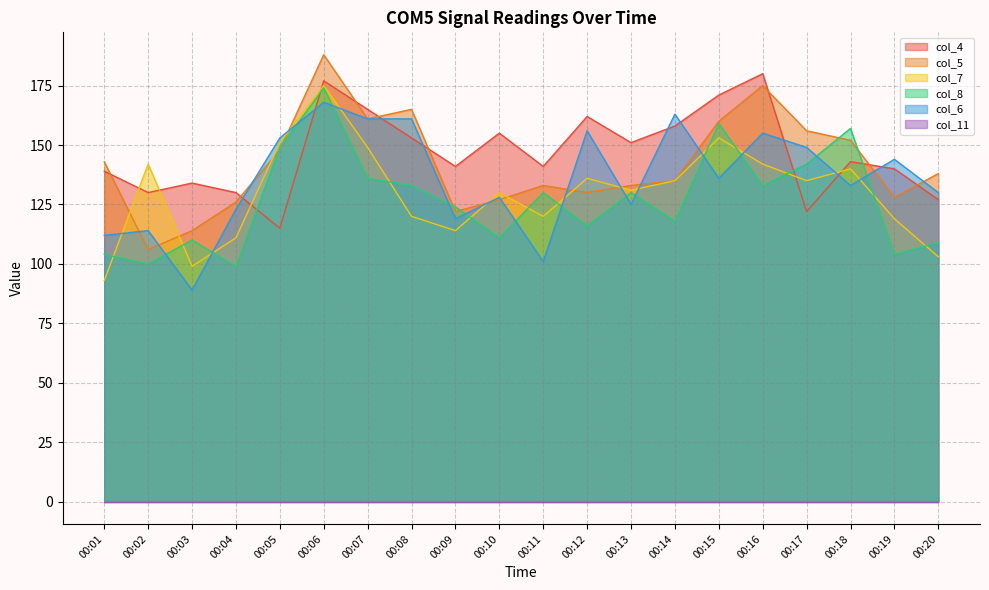

Is the value of col_5 at 00:01 greater than the value of col_6 at 00:16?

No